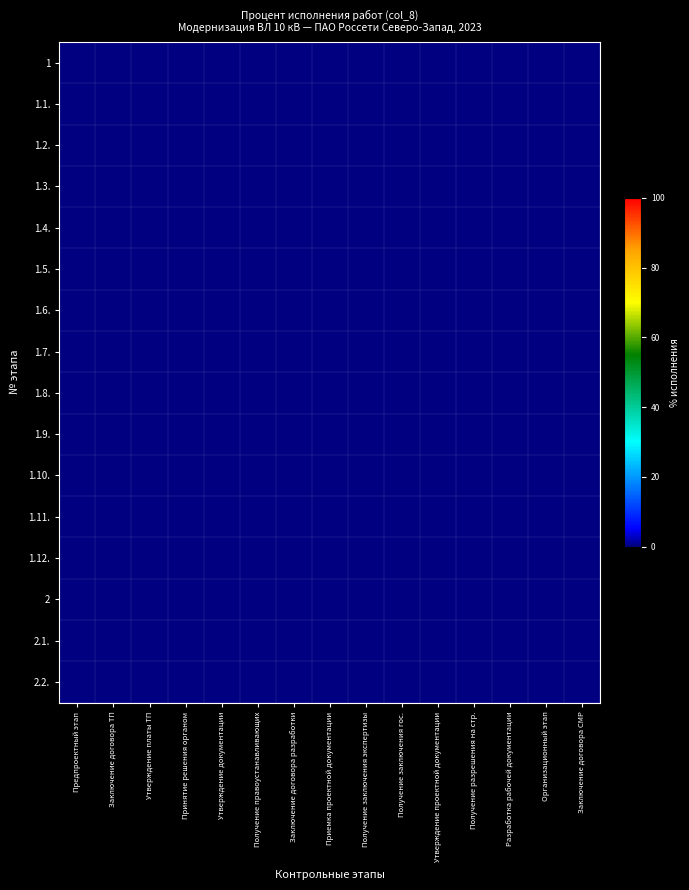

Reading left to right, transcribe all the data shown in this chart.

1: Предпроектный этап=0.0	Заключение договора ТП=0.0	Утверждение платы ТП=0.0	Принятие решения органом=0.0	Утверждение документации=0.0	Получение правоустанавливающих=0.0	Заключение договора разработки=0.0	Приемка проектной документации=0.0	Получение заключения экспертизы=0.0	Получение заключения гос.=0.0	Утверждение проектной документации=0.0	Получение разрешения на стр.=0.0	Разработка рабочей документации=0.0	Организационный этап=0.0	Заключение договора СМР=0.0
1.1.: Предпроектный этап=0.0	Заключение договора ТП=0.0	Утверждение платы ТП=0.0	Принятие решения органом=0.0	Утверждение документации=0.0	Получение правоустанавливающих=0.0	Заключение договора разработки=0.0	Приемка проектной документации=0.0	Получение заключения экспертизы=0.0	Получение заключения гос.=0.0	Утверждение проектной документации=0.0	Получение разрешения на стр.=0.0	Разработка рабочей документации=0.0	Организационный этап=0.0	Заключение договора СМР=0.0
1.2.: Предпроектный этап=0.0	Заключение договора ТП=0.0	Утверждение платы ТП=0.0	Принятие решения органом=0.0	Утверждение документации=0.0	Получение правоустанавливающих=0.0	Заключение договора разработки=0.0	Приемка проектной документации=0.0	Получение заключения экспертизы=0.0	Получение заключения гос.=0.0	Утверждение проектной документации=0.0	Получение разрешения на стр.=0.0	Разработка рабочей документации=0.0	Организационный этап=0.0	Заключение договора СМР=0.0
1.3.: Предпроектный этап=0.0	Заключение договора ТП=0.0	Утверждение платы ТП=0.0	Принятие решения органом=0.0	Утверждение документации=0.0	Получение правоустанавливающих=0.0	Заключение договора разработки=0.0	Приемка проектной документации=0.0	Получение заключения экспертизы=0.0	Получение заключения гос.=0.0	Утверждение проектной документации=0.0	Получение разрешения на стр.=0.0	Разработка рабочей документации=0.0	Организационный этап=0.0	Заключение договора СМР=0.0
1.4.: Предпроектный этап=0.0	Заключение договора ТП=0.0	Утверждение платы ТП=0.0	Принятие решения органом=0.0	Утверждение документации=0.0	Получение правоустанавливающих=0.0	Заключение договора разработки=0.0	Приемка проектной документации=0.0	Получение заключения экспертизы=0.0	Получение заключения гос.=0.0	Утверждение проектной документации=0.0	Получение разрешения на стр.=0.0	Разработка рабочей документации=0.0	Организационный этап=0.0	Заключение договора СМР=0.0
1.5.: Предпроектный этап=0.0	Заключение договора ТП=0.0	Утверждение платы ТП=0.0	Принятие решения органом=0.0	Утверждение документации=0.0	Получение правоустанавливающих=0.0	Заключение договора разработки=0.0	Приемка проектной документации=0.0	Получение заключения экспертизы=0.0	Получение заключения гос.=0.0	Утверждение проектной документации=0.0	Получение разрешения на стр.=0.0	Разработка рабочей документации=0.0	Организационный этап=0.0	Заключение договора СМР=0.0
1.6.: Предпроектный этап=0.0	Заключение договора ТП=0.0	Утверждение платы ТП=0.0	Принятие решения органом=0.0	Утверждение документации=0.0	Получение правоустанавливающих=0.0	Заключение договора разработки=0.0	Приемка проектной документации=0.0	Получение заключения экспертизы=0.0	Получение заключения гос.=0.0	Утверждение проектной документации=0.0	Получение разрешения на стр.=0.0	Разработка рабочей документации=0.0	Организационный этап=0.0	Заключение договора СМР=0.0
1.7.: Предпроектный этап=0.0	Заключение договора ТП=0.0	Утверждение платы ТП=0.0	Принятие решения органом=0.0	Утверждение документации=0.0	Получение правоустанавливающих=0.0	Заключение договора разработки=0.0	Приемка проектной документации=0.0	Получение заключения экспертизы=0.0	Получение заключения гос.=0.0	Утверждение проектной документации=0.0	Получение разрешения на стр.=0.0	Разработка рабочей документации=0.0	Организационный этап=0.0	Заключение договора СМР=0.0
1.8.: Предпроектный этап=0.0	Заключение договора ТП=0.0	Утверждение платы ТП=0.0	Принятие решения органом=0.0	Утверждение документации=0.0	Получение правоустанавливающих=0.0	Заключение договора разработки=0.0	Приемка проектной документации=0.0	Получение заключения экспертизы=0.0	Получение заключения гос.=0.0	Утверждение проектной документации=0.0	Получение разрешения на стр.=0.0	Разработка рабочей документации=0.0	Организационный этап=0.0	Заключение договора СМР=0.0
1.9.: Предпроектный этап=0.0	Заключение договора ТП=0.0	Утверждение платы ТП=0.0	Принятие решения органом=0.0	Утверждение документации=0.0	Получение правоустанавливающих=0.0	Заключение договора разработки=0.0	Приемка проектной документации=0.0	Получение заключения экспертизы=0.0	Получение заключения гос.=0.0	Утверждение проектной документации=0.0	Получение разрешения на стр.=0.0	Разработка рабочей документации=0.0	Организационный этап=0.0	Заключение договора СМР=0.0
1.10.: Предпроектный этап=0.0	Заключение договора ТП=0.0	Утверждение платы ТП=0.0	Принятие решения органом=0.0	Утверждение документации=0.0	Получение правоустанавливающих=0.0	Заключение договора разработки=0.0	Приемка проектной документации=0.0	Получение заключения экспертизы=0.0	Получение заключения гос.=0.0	Утверждение проектной документации=0.0	Получение разрешения на стр.=0.0	Разработка рабочей документации=0.0	Организационный этап=0.0	Заключение договора СМР=0.0
1.11.: Предпроектный этап=0.0	Заключение договора ТП=0.0	Утверждение платы ТП=0.0	Принятие решения органом=0.0	Утверждение документации=0.0	Получение правоустанавливающих=0.0	Заключение договора разработки=0.0	Приемка проектной документации=0.0	Получение заключения экспертизы=0.0	Получение заключения гос.=0.0	Утверждение проектной документации=0.0	Получение разрешения на стр.=0.0	Разработка рабочей документации=0.0	Организационный этап=0.0	Заключение договора СМР=0.0
1.12.: Предпроектный этап=0.0	Заключение договора ТП=0.0	Утверждение платы ТП=0.0	Принятие решения органом=0.0	Утверждение документации=0.0	Получение правоустанавливающих=0.0	Заключение договора разработки=0.0	Приемка проектной документации=0.0	Получение заключения экспертизы=0.0	Получение заключения гос.=0.0	Утверждение проектной документации=0.0	Получение разрешения на стр.=0.0	Разработка рабочей документации=0.0	Организационный этап=0.0	Заключение договора СМР=0.0
2: Предпроектный этап=0.0	Заключение договора ТП=0.0	Утверждение платы ТП=0.0	Принятие решения органом=0.0	Утверждение документации=0.0	Получение правоустанавливающих=0.0	Заключение договора разработки=0.0	Приемка проектной документации=0.0	Получение заключения экспертизы=0.0	Получение заключения гос.=0.0	Утверждение проектной документации=0.0	Получение разрешения на стр.=0.0	Разработка рабочей документации=0.0	Организационный этап=0.0	Заключение договора СМР=0.0
2.1.: Предпроектный этап=0.0	Заключение договора ТП=0.0	Утверждение платы ТП=0.0	Принятие решения органом=0.0	Утверждение документации=0.0	Получение правоустанавливающих=0.0	Заключение договора разработки=0.0	Приемка проектной документации=0.0	Получение заключения экспертизы=0.0	Получение заключения гос.=0.0	Утверждение проектной документации=0.0	Получение разрешения на стр.=0.0	Разработка рабочей документации=0.0	Организационный этап=0.0	Заключение договора СМР=0.0
2.2.: Предпроектный этап=0.0	Заключение договора ТП=0.0	Утверждение платы ТП=0.0	Принятие решения органом=0.0	Утверждение документации=0.0	Получение правоустанавливающих=0.0	Заключение договора разработки=0.0	Приемка проектной документации=0.0	Получение заключения экспертизы=0.0	Получение заключения гос.=0.0	Утверждение проектной документации=0.0	Получение разрешения на стр.=0.0	Разработка рабочей документации=0.0	Организационный этап=0.0	Заключение договора СМР=0.0